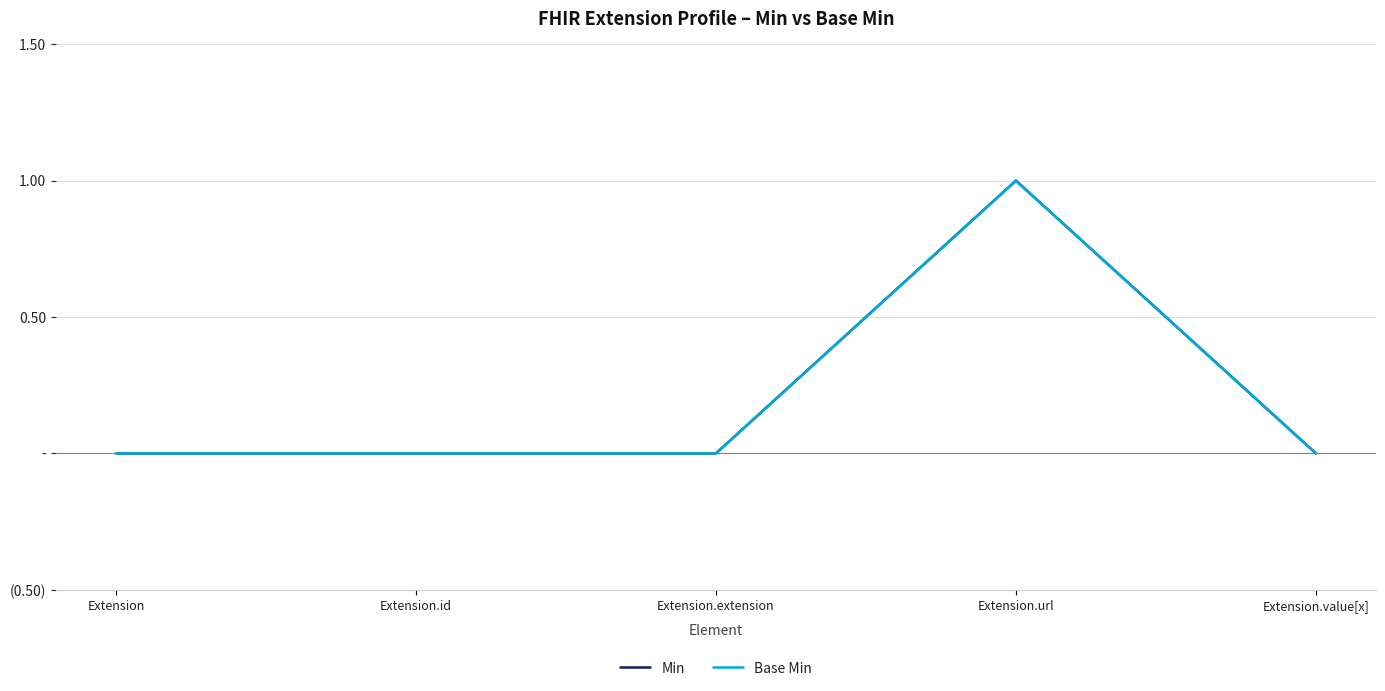

What is the label of the 2nd point from the left?

Extension.id